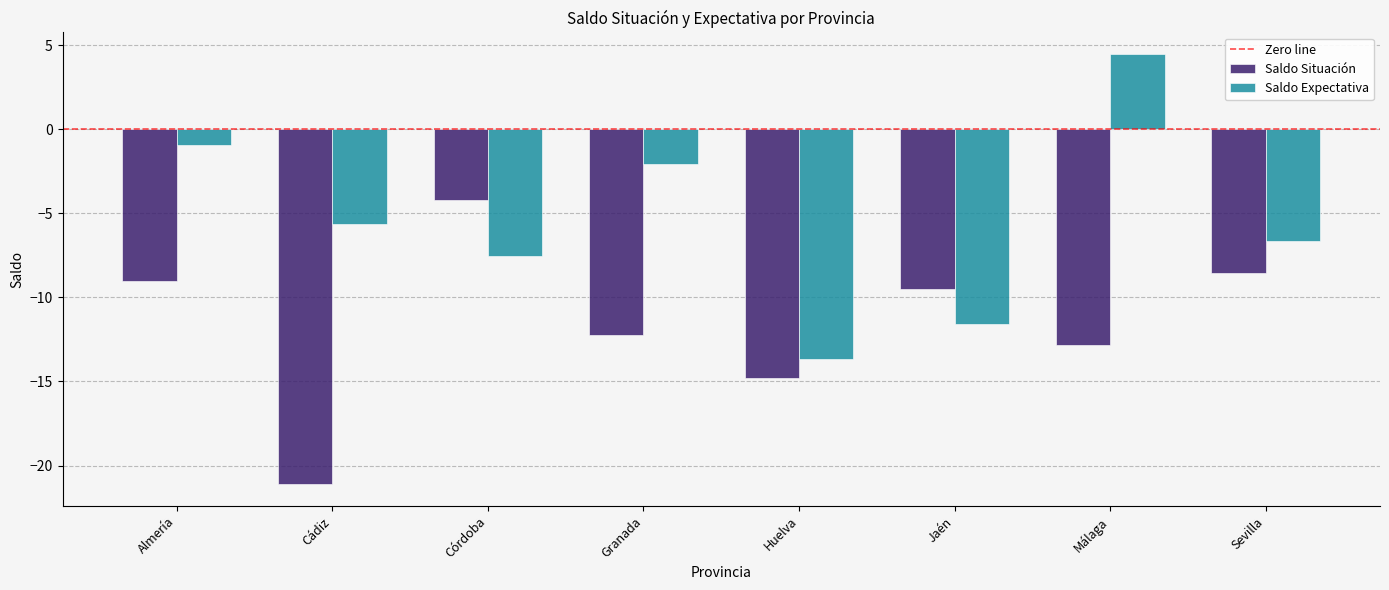

What is the label of the 6th bar from the right?

Córdoba